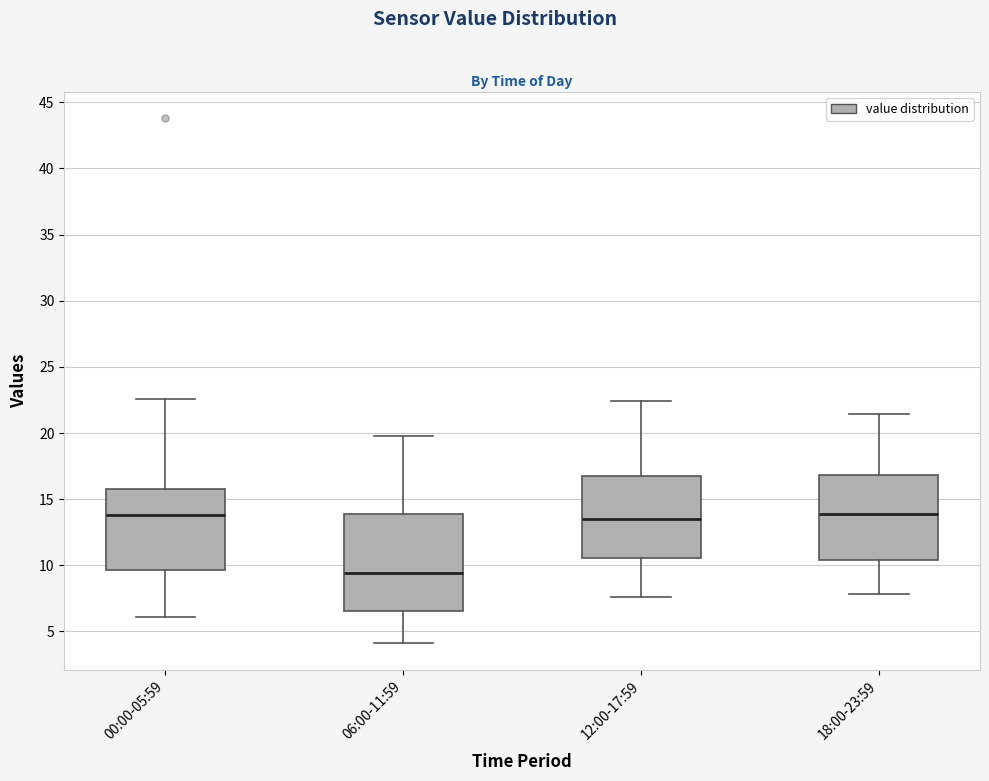

Reading left to right, read every box against the y-axis: the position of its median line, the range the box covers, and the ends of its whiskers. The values are not printed on the chart, so give them approximately, as read against the axis.

00:00-05:59: median 14.0, box 9.5 to 16.0, whiskers 6.0 to 22.5
06:00-11:59: median 9.5, box 6.5 to 14.0, whiskers 4.0 to 20.0
12:00-17:59: median 13.5, box 10.5 to 16.5, whiskers 7.5 to 22.5
18:00-23:59: median 14.0, box 10.5 to 17.0, whiskers 8.0 to 21.5